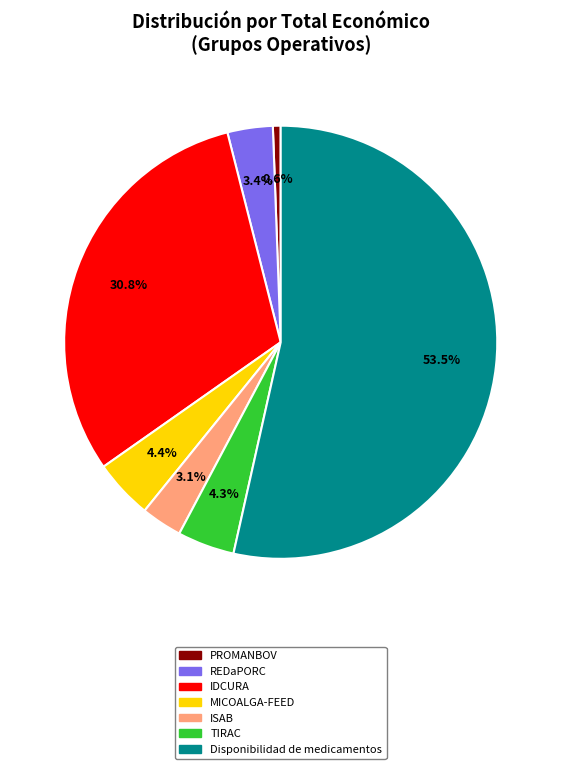

Which category has the biggest portion of the pie?

Disponibilidad de medicamentos